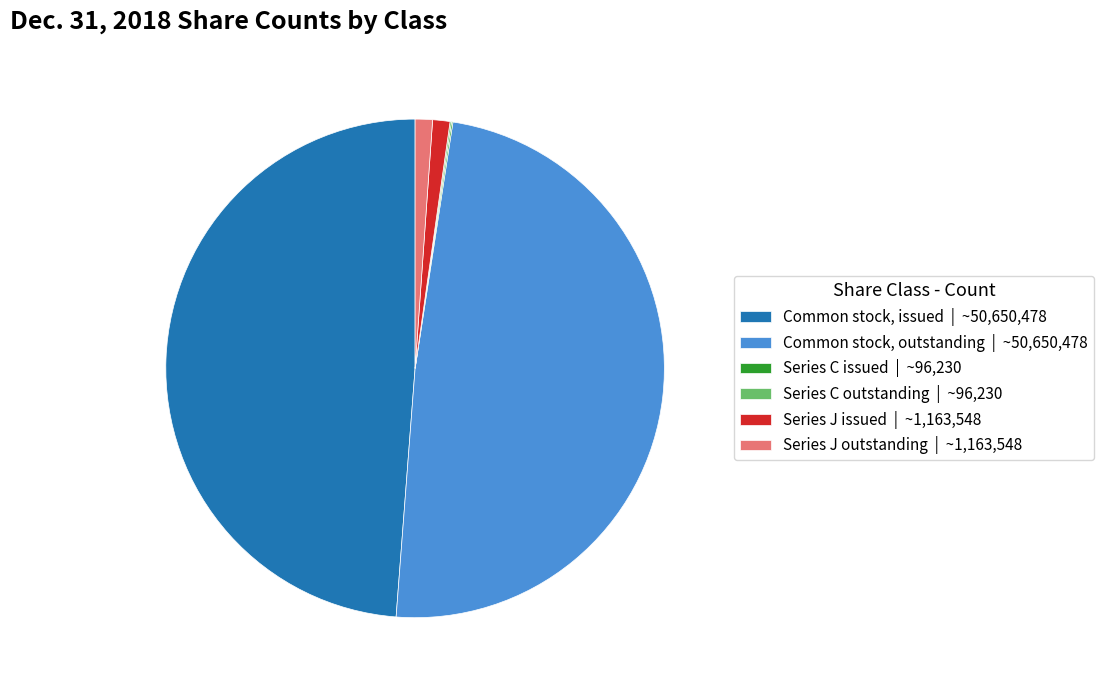

Does any single category account for the majority?

No